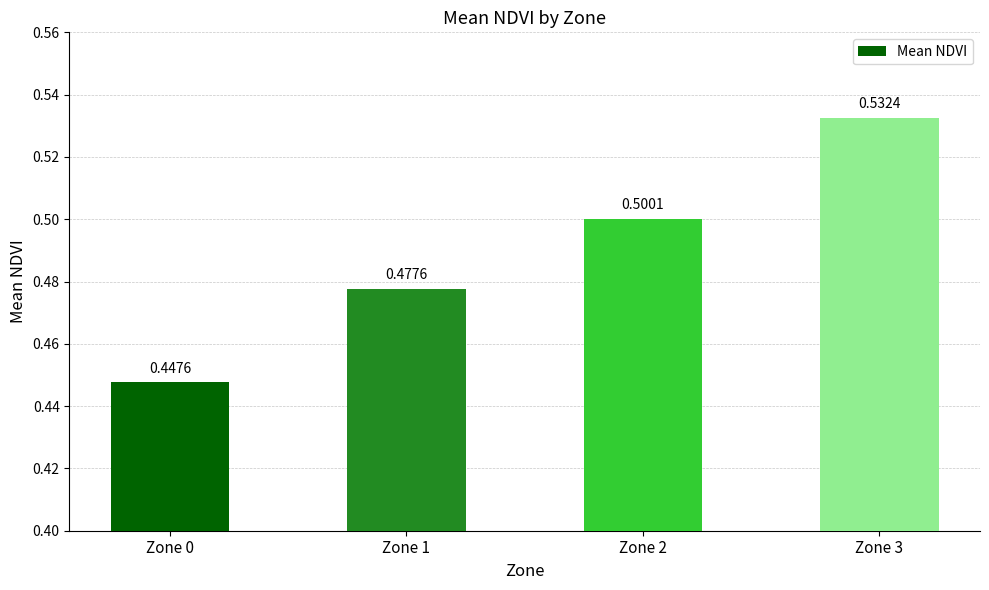

What is the sum of all values?

2.0